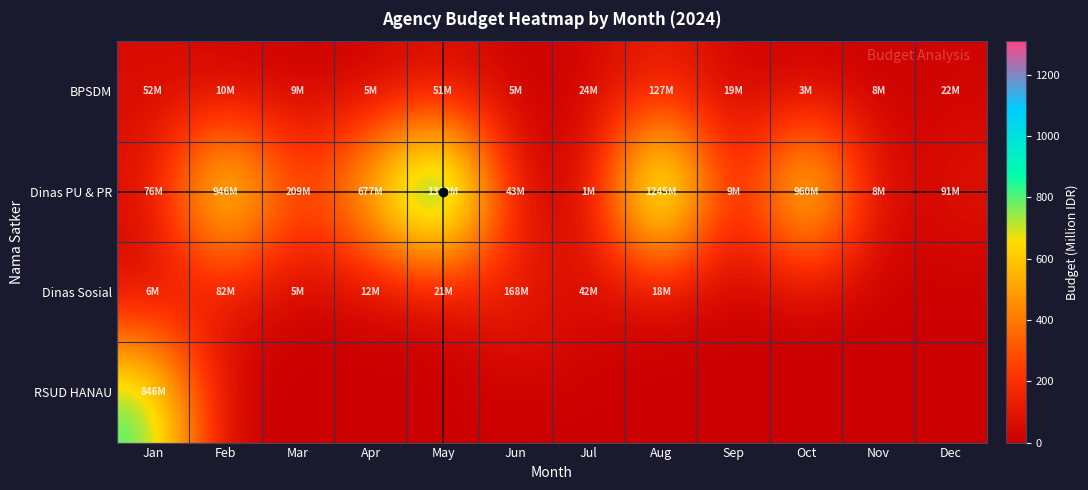

Between Oct and Jun, which is larger?

Oct